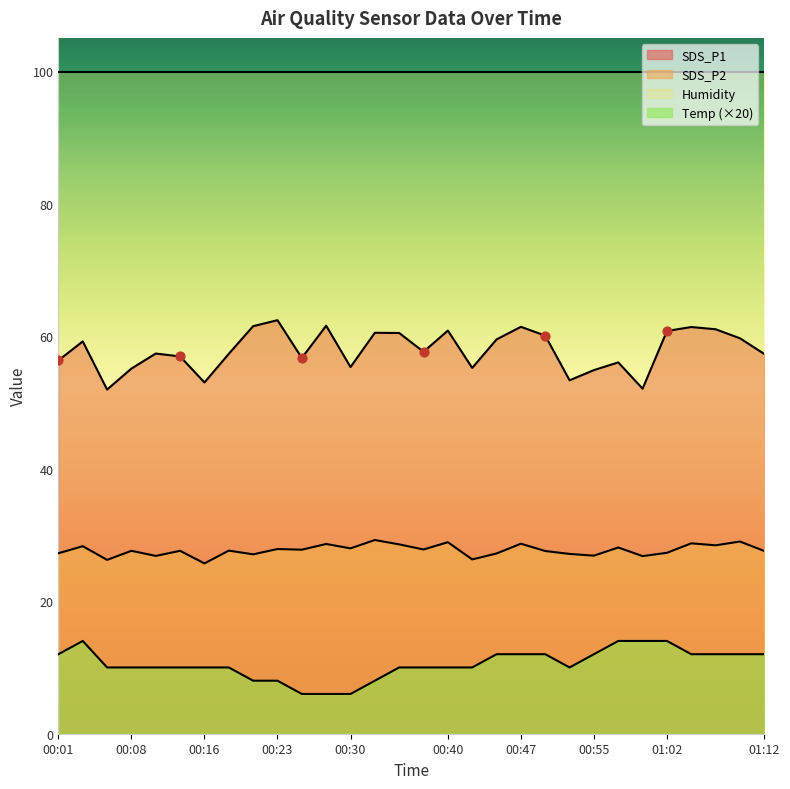

What is the total value across all series at 01:02?

102.1